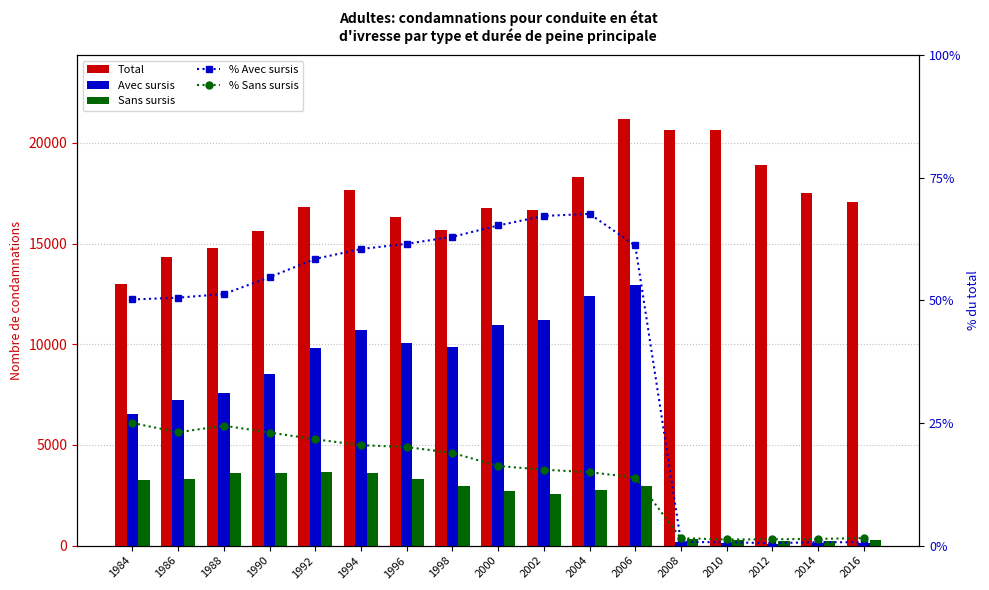

Which series has the widest spread of values?

Avec sursis